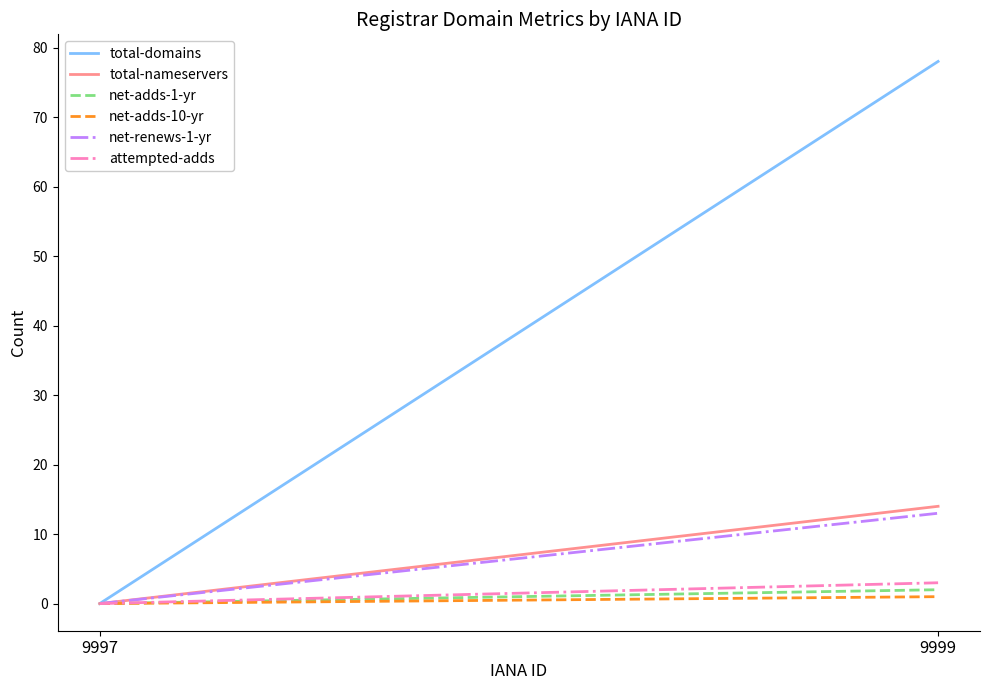

Which category has the lowest value in the net-adds-10-yr series?

9997